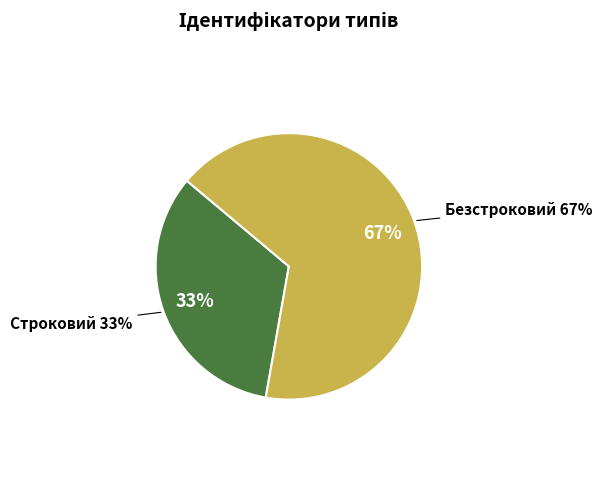

To the nearest percent, what portion does Строковий represent?

33%